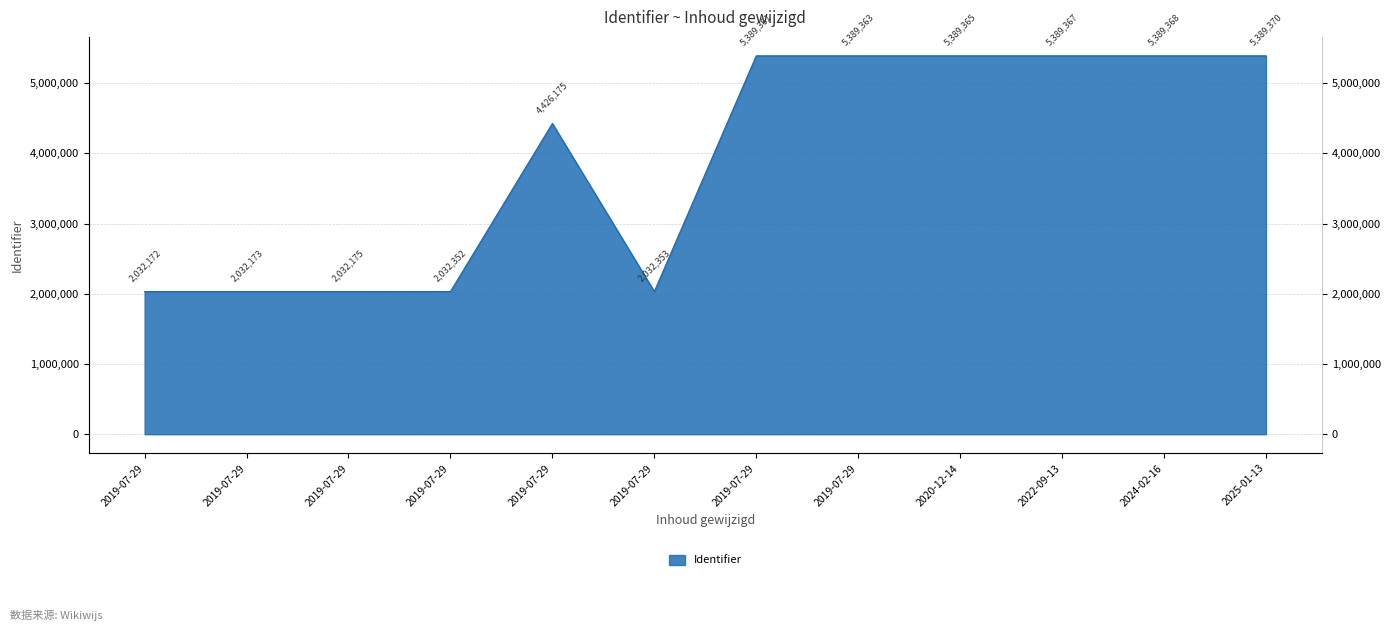

Which has a higher value, 2019-07-29 or 2019-07-29?

2019-07-29